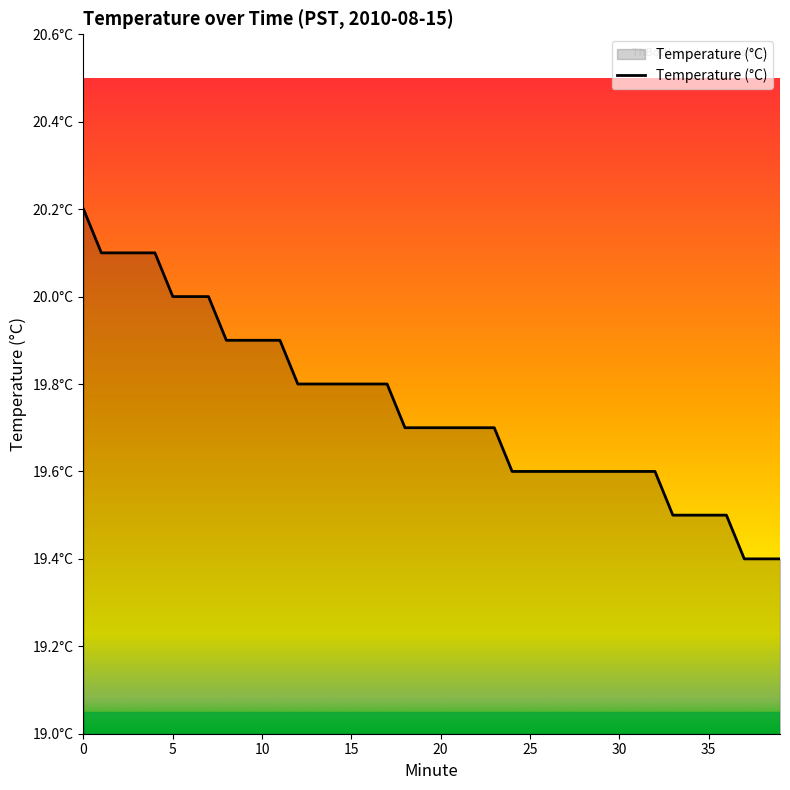

Does the chart display data point markers on the line(s)?

No